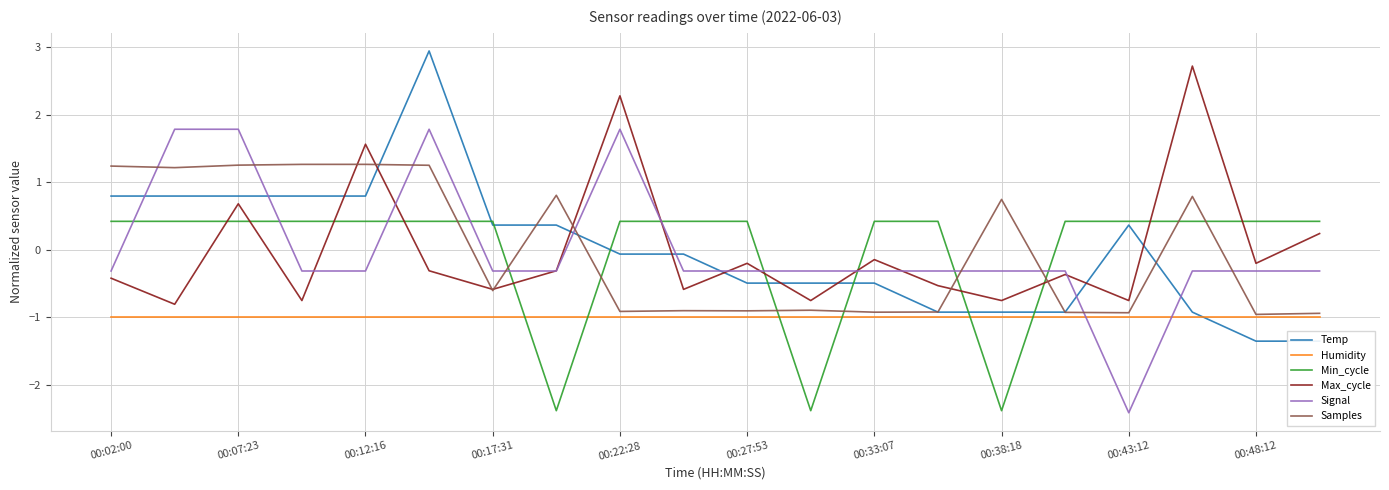

What is the greatest value displayed?

2.9